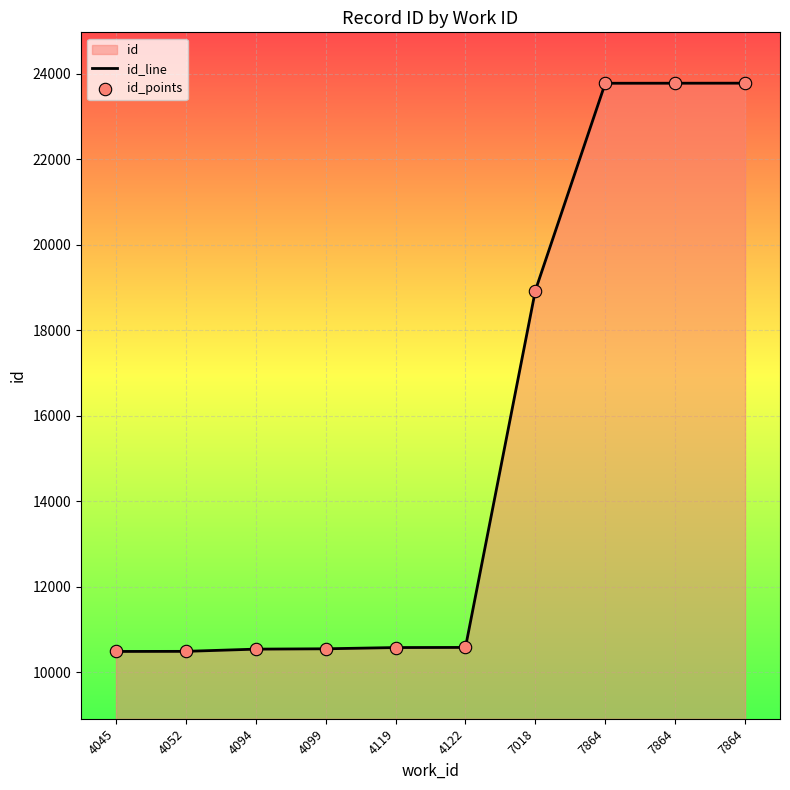

Which series has the largest total across all categories?

id_line